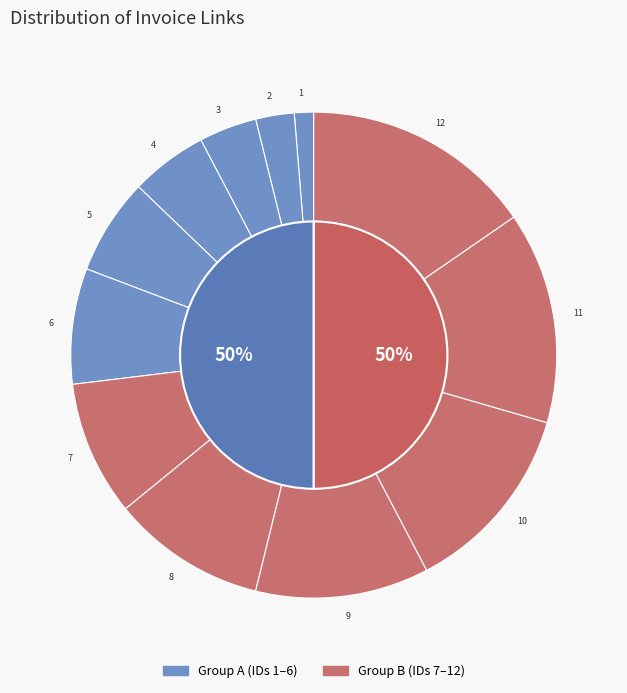

Rank the categories by value from lowest to highest.

1, 2, 3, 4, 5, 6, 7, 8, 9, 10, 11, 12